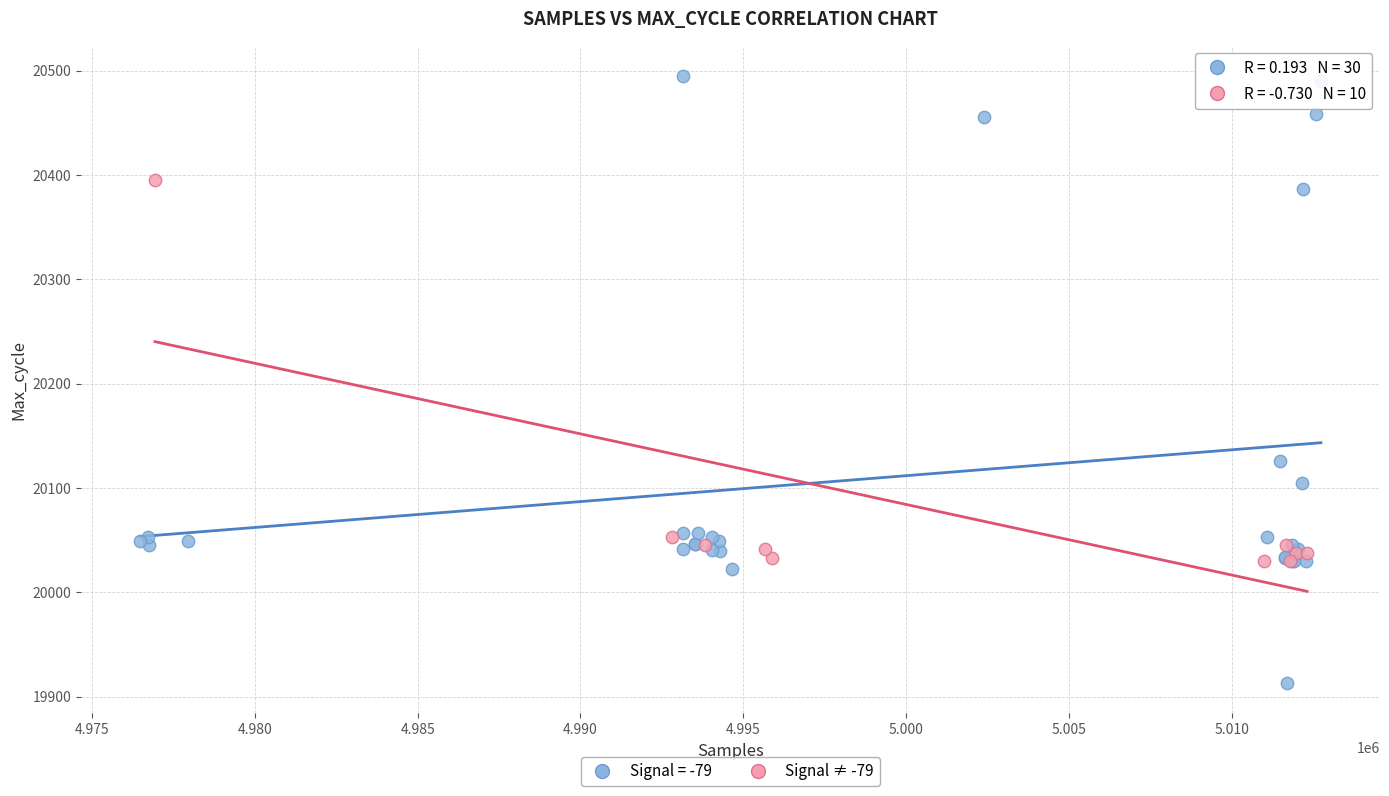

Which series contains the lowest Y value?

Signal = -79